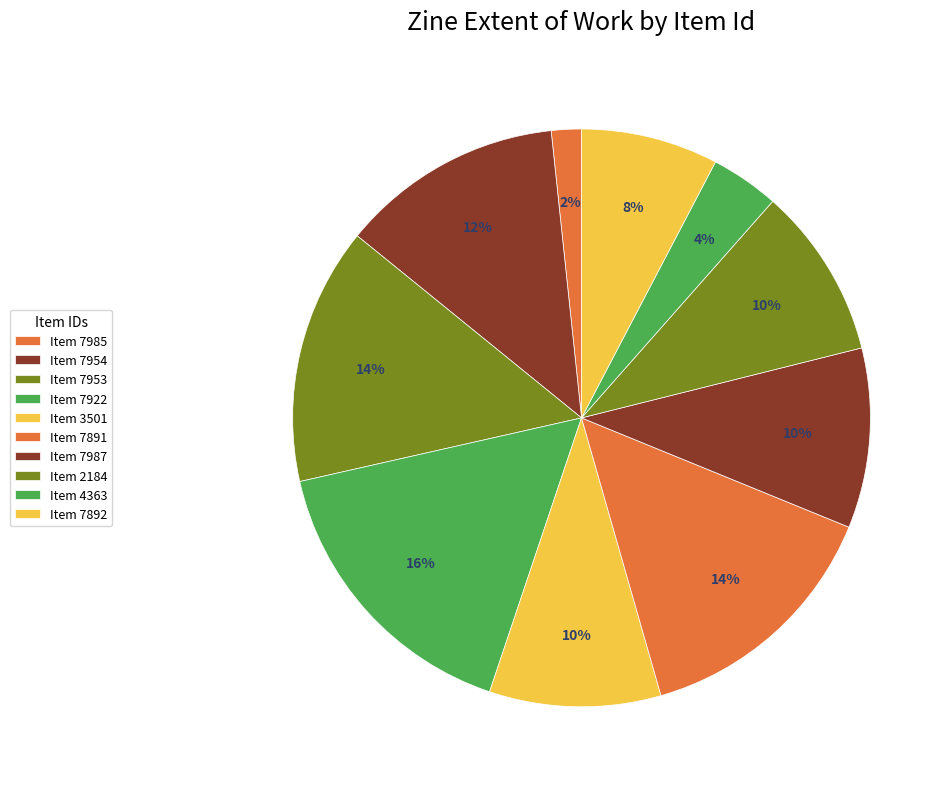

Which slice is the smallest?

7985